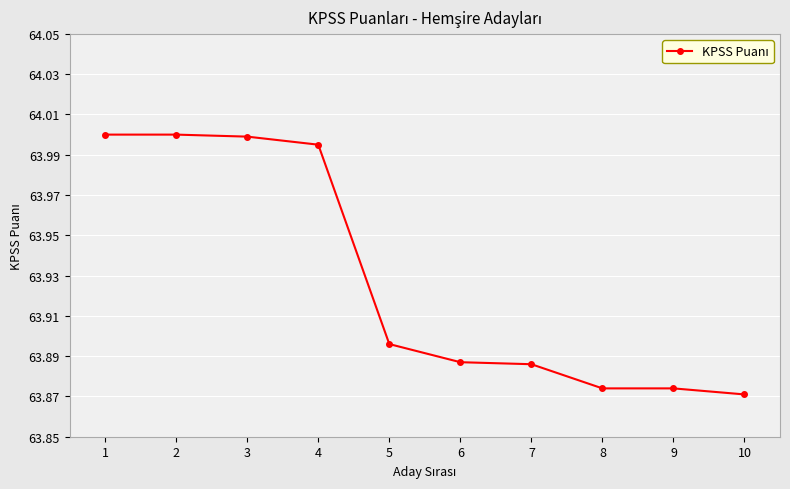

What is the sum of the values at 6 and 3?

127.9